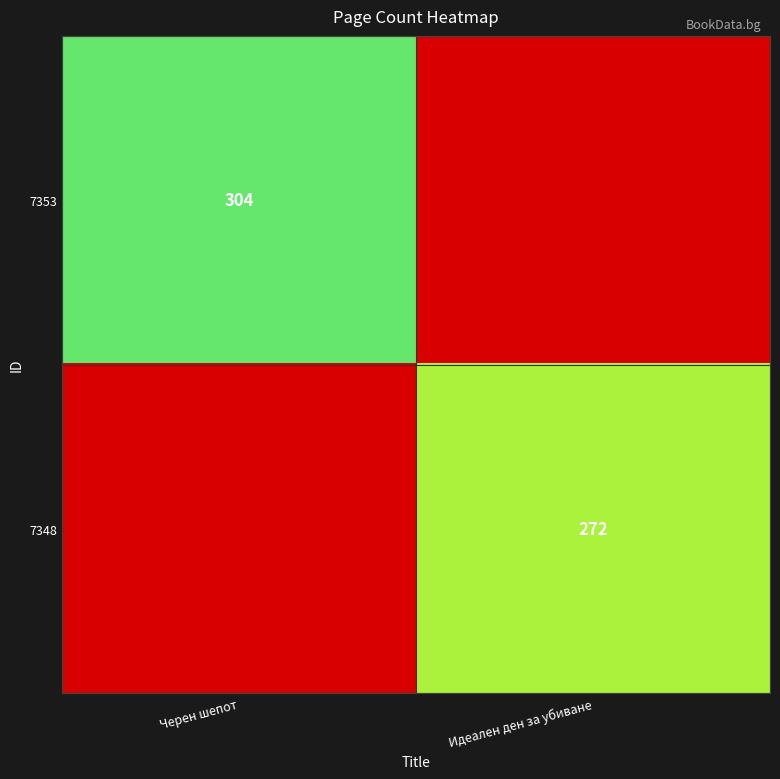

Is the value of 7348 at Идеален ден за убиване greater than the value of 7353 at Черен шепот?

No